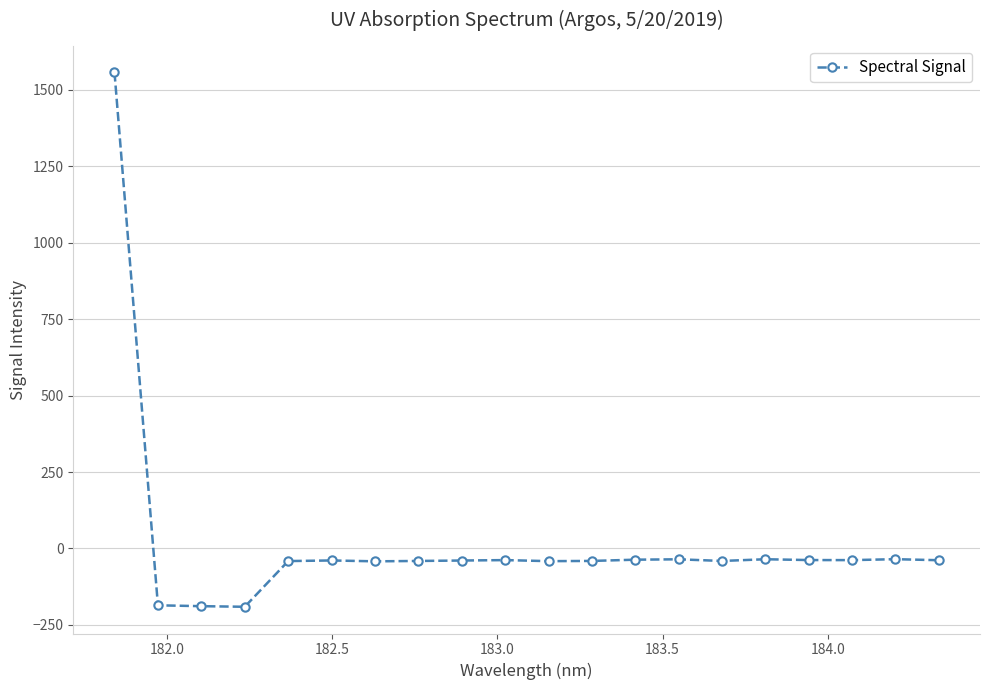

True or false: the data has more than 1 interior local peaks.

True